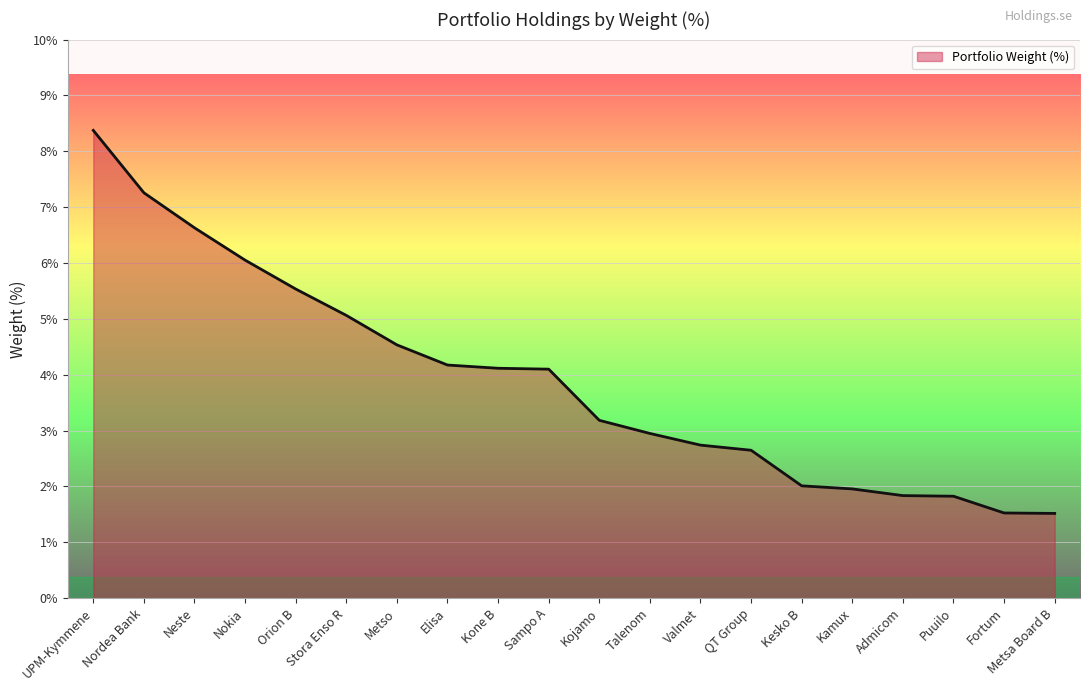

Between Sampo A and Kesko B, which is larger?

Sampo A